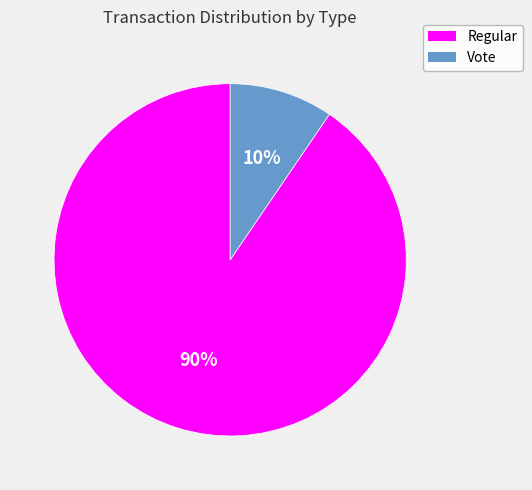

What percentage is the Regular slice, to the nearest percent?

90%